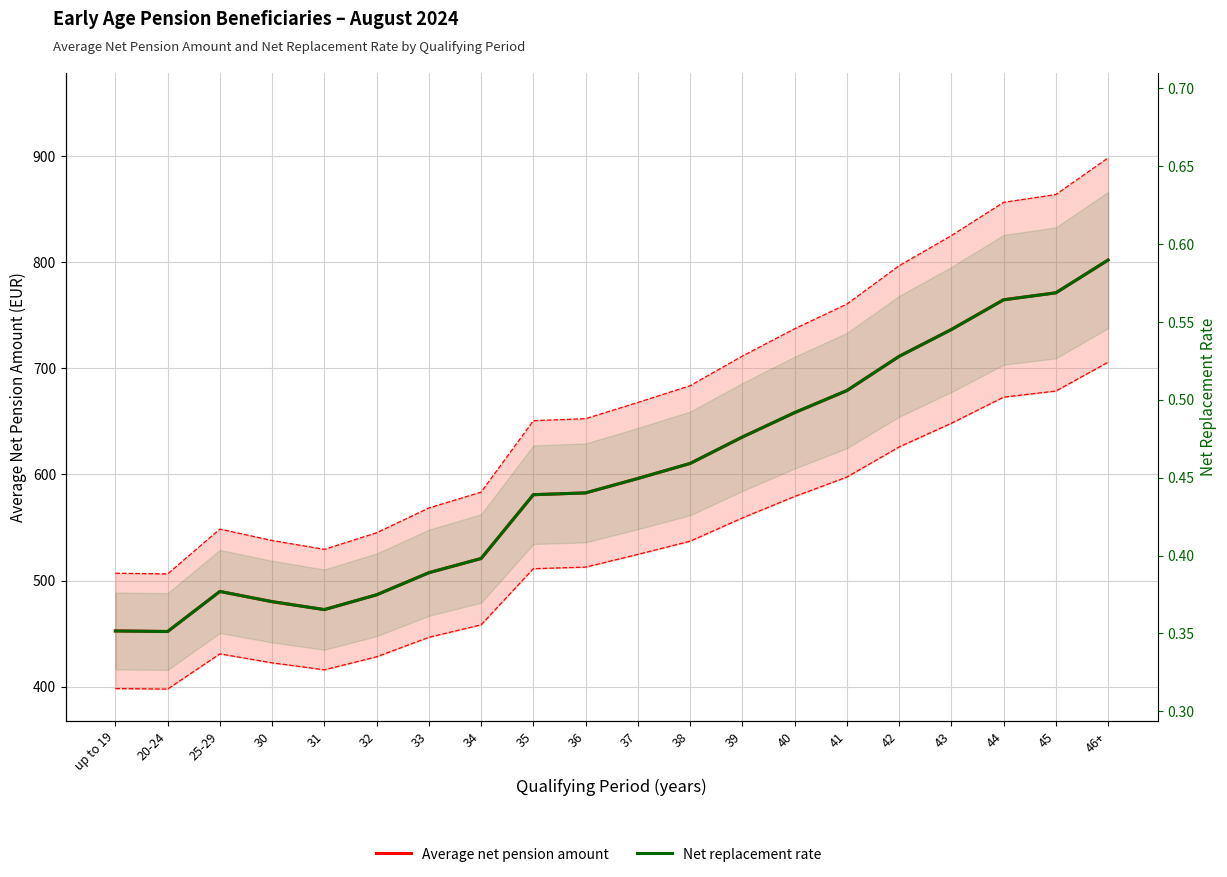

What is the minimum value shown in the chart?

452.1